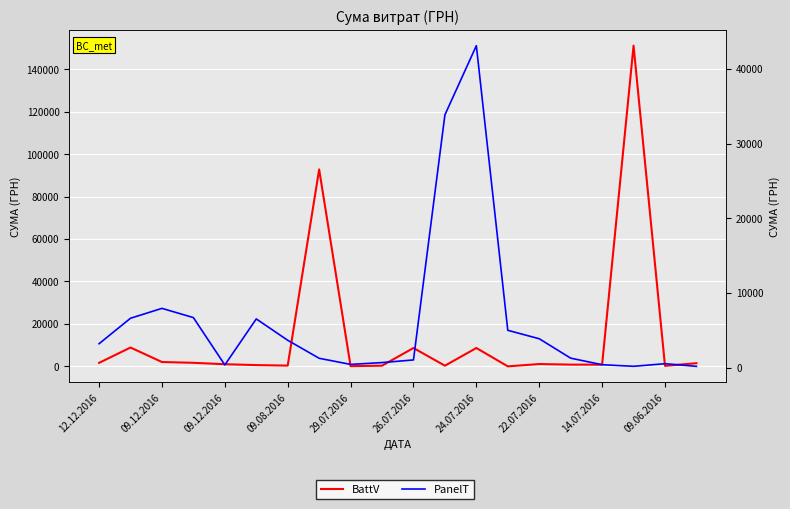

Reading left to right, what are all the values shown in this chart?

BattV: 1650.0	8880.0	2050.0	1680.0	1008.0	603.0	361.8	92790.7	97.8	331.6	8661.0	323.2	8656.3	11.2	1092.7	825.2	806.5	151115.9	240.0	1481.5
PanelT: 3201.7	6614.4	7935.1	6700.0	361.8	6520.8	3665.5	1253.5	434.5	677.6	1032.2	33834.2	43099.2	4996.8	3868.8	1270.2	392.6	179.6	527.8	173.9